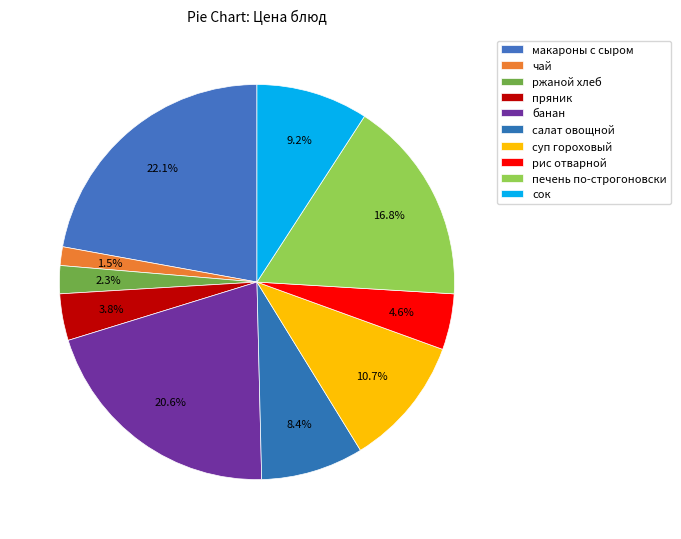

How many segments does this pie chart have?

10